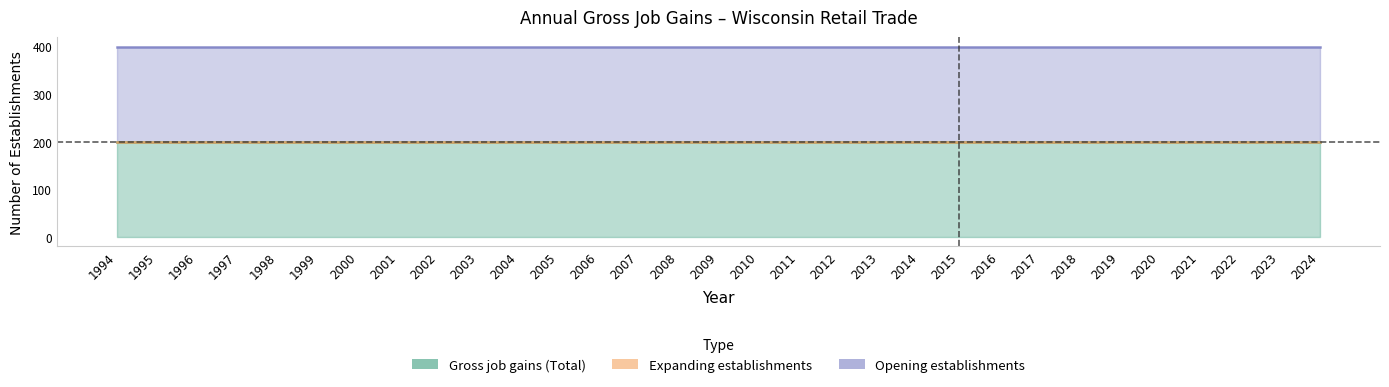

What is the sum of all Gross job gains (Total) values?

6200